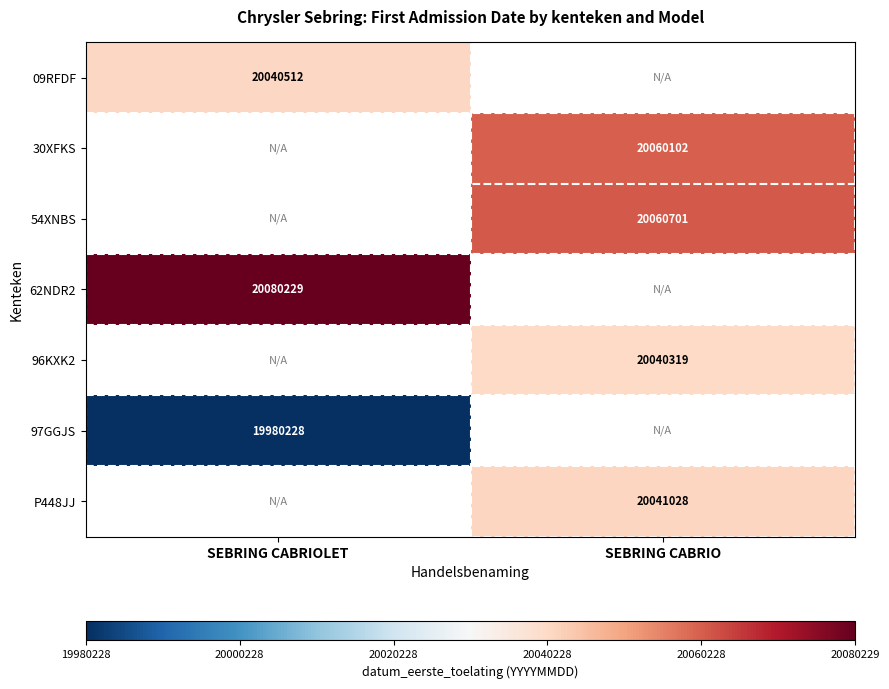

True or false: P448JJ has a value of 4425744 at SEBRING CABRIO.

False